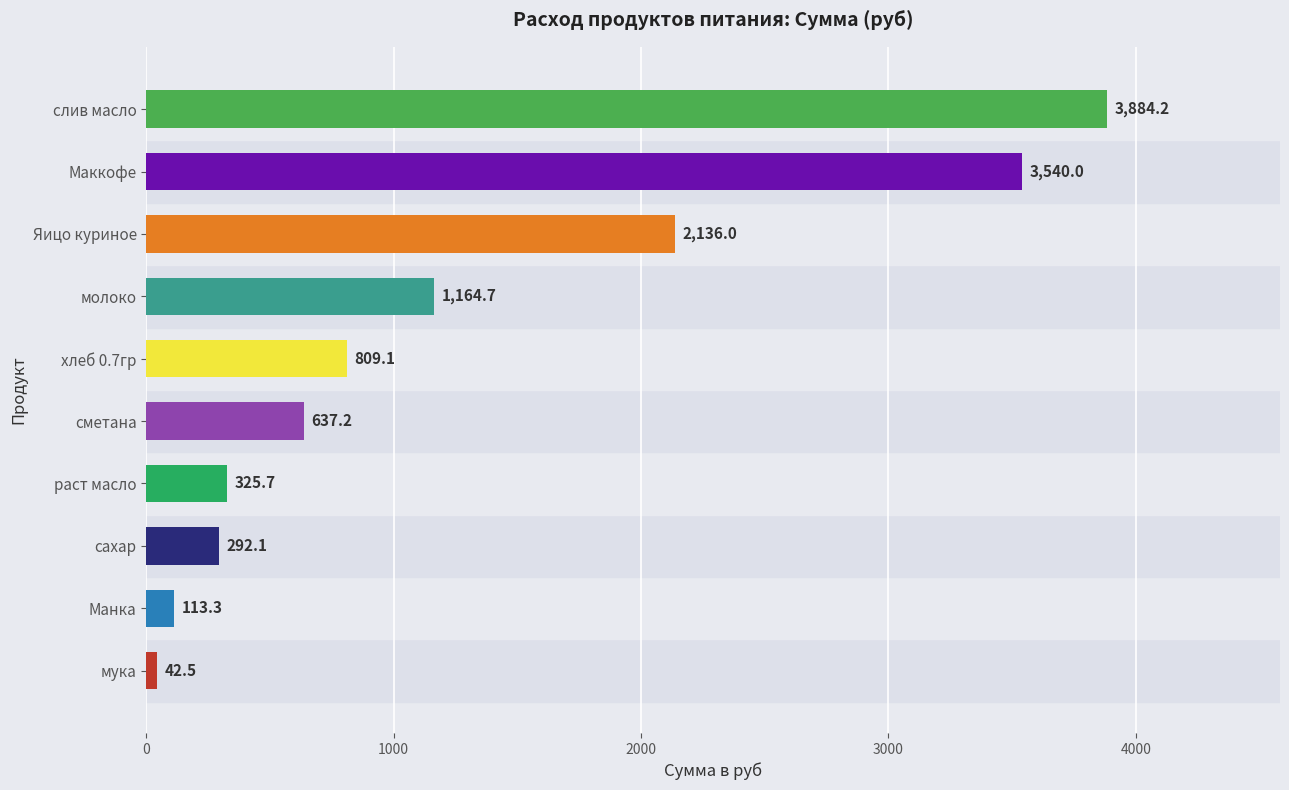

Which label corresponds to the largest value in the chart?

слив масло